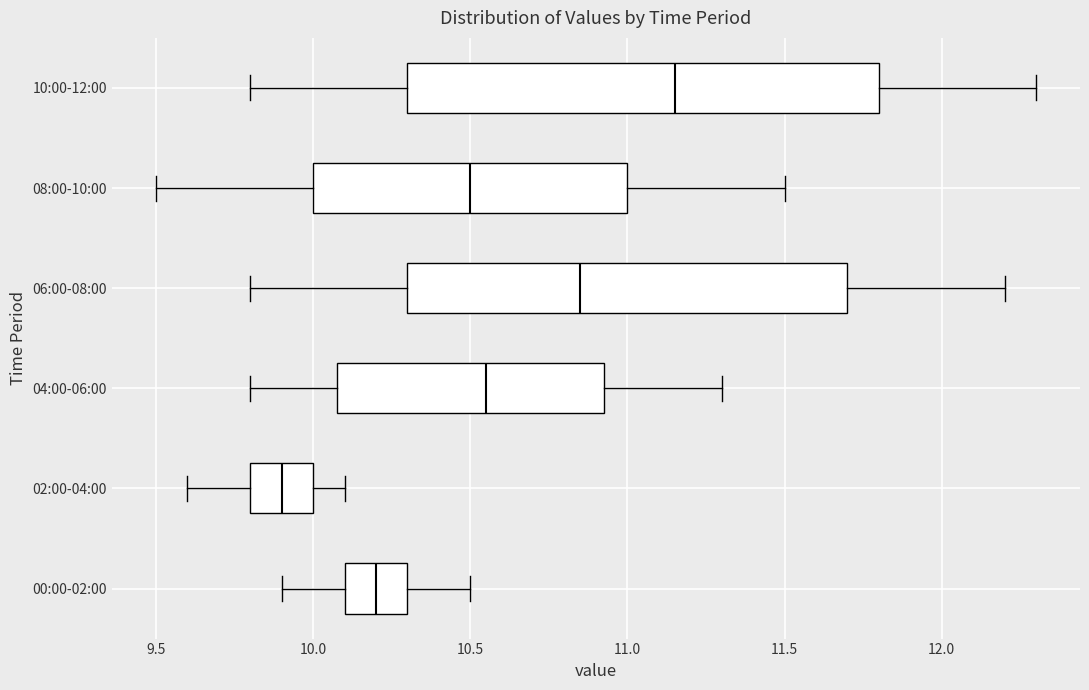

Reading bottom to top, transcribe this box plot: for each box, give where its median line is, the range the box spans, and where its two whiskers end, as read against the x-axis. The values are not printed on the chart, so give them approximately, as read against the axis.

00:00-02:00: median 10.20, box 10.10 to 10.30, whiskers 9.90 to 10.50
02:00-04:00: median 9.90, box 9.80 to 10.00, whiskers 9.60 to 10.10
04:00-06:00: median 10.55, box 10.10 to 10.95, whiskers 9.80 to 11.30
06:00-08:00: median 10.85, box 10.30 to 11.70, whiskers 9.80 to 12.20
08:00-10:00: median 10.50, box 10.00 to 11.00, whiskers 9.50 to 11.50
10:00-12:00: median 11.15, box 10.30 to 11.80, whiskers 9.80 to 12.30